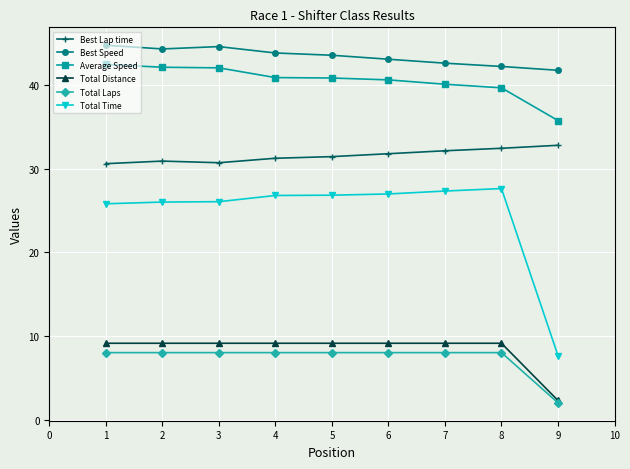

What is the difference between the maximum and minimum values in the Total Laps series?

6.0